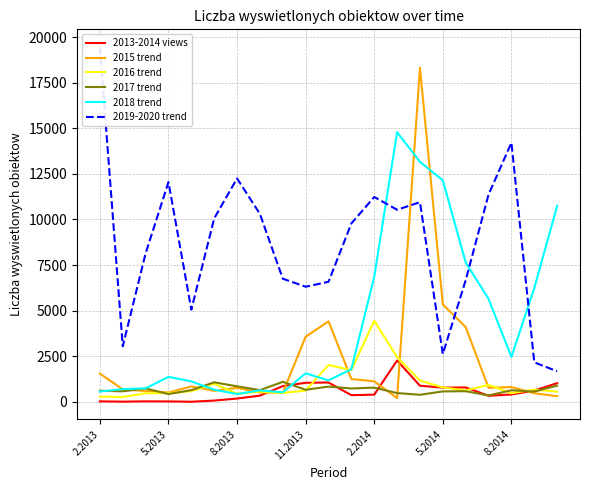

Which series has the largest total across all categories?

2019-2020 trend